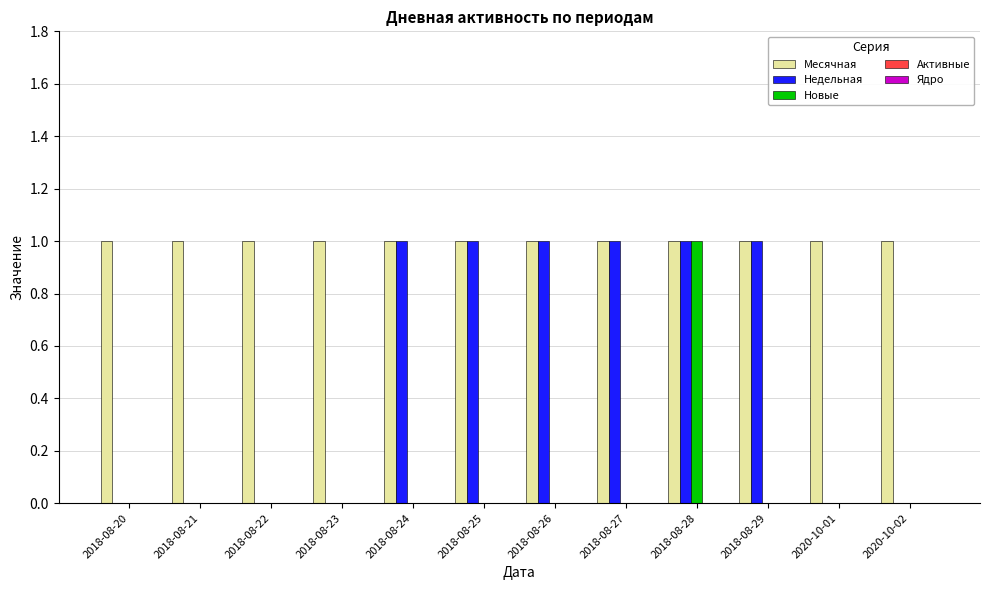

Which series changed the most between 2018-08-20 and 2018-08-29?

Недельная